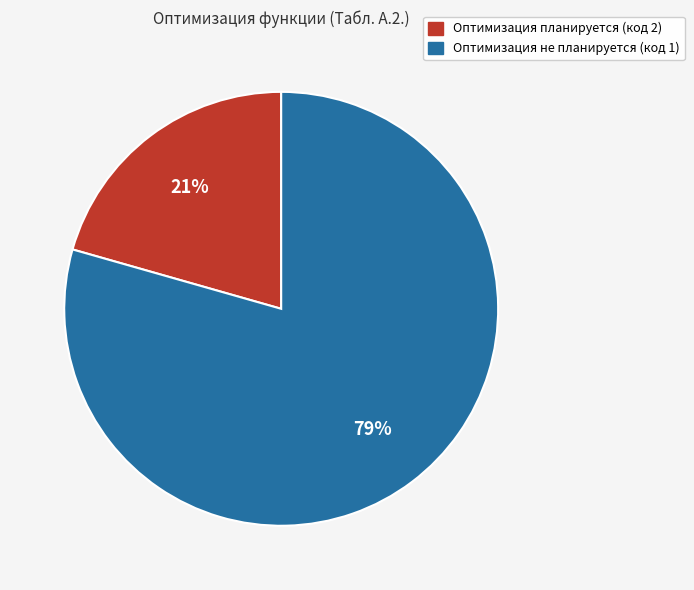

Combined, do Оптимизация не планируется (код 1) and Оптимизация планируется (код 2) account for over 50%?

Yes